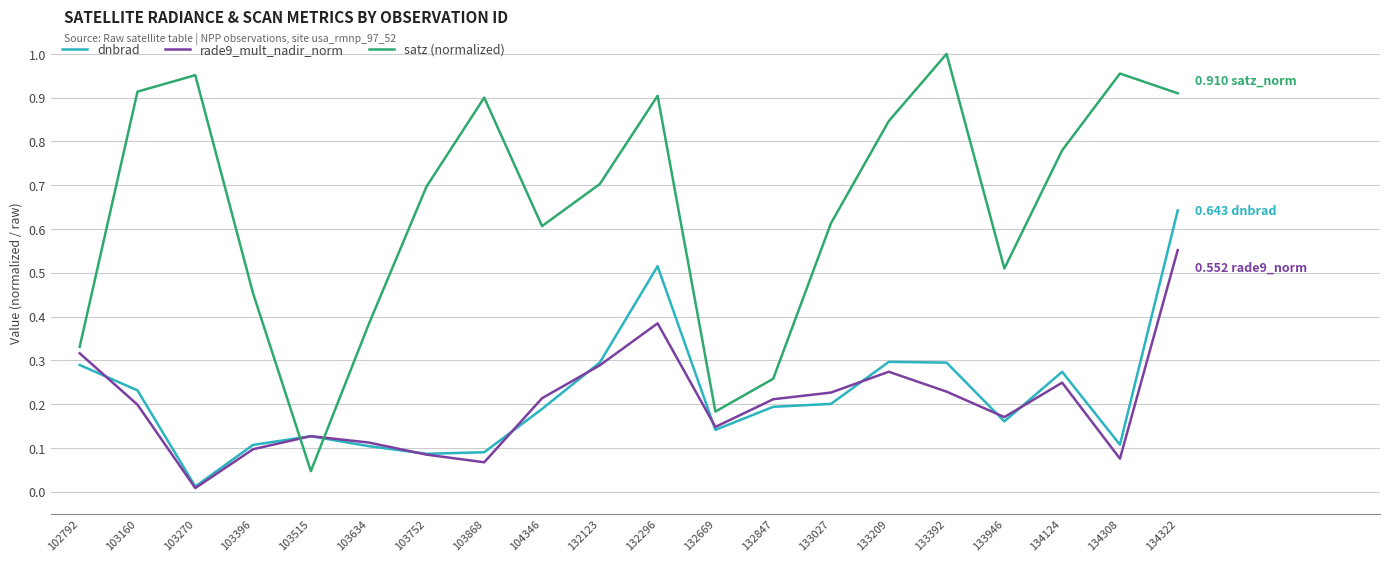

At which label does rade9_mult_nadir_norm reach its peak?

134322